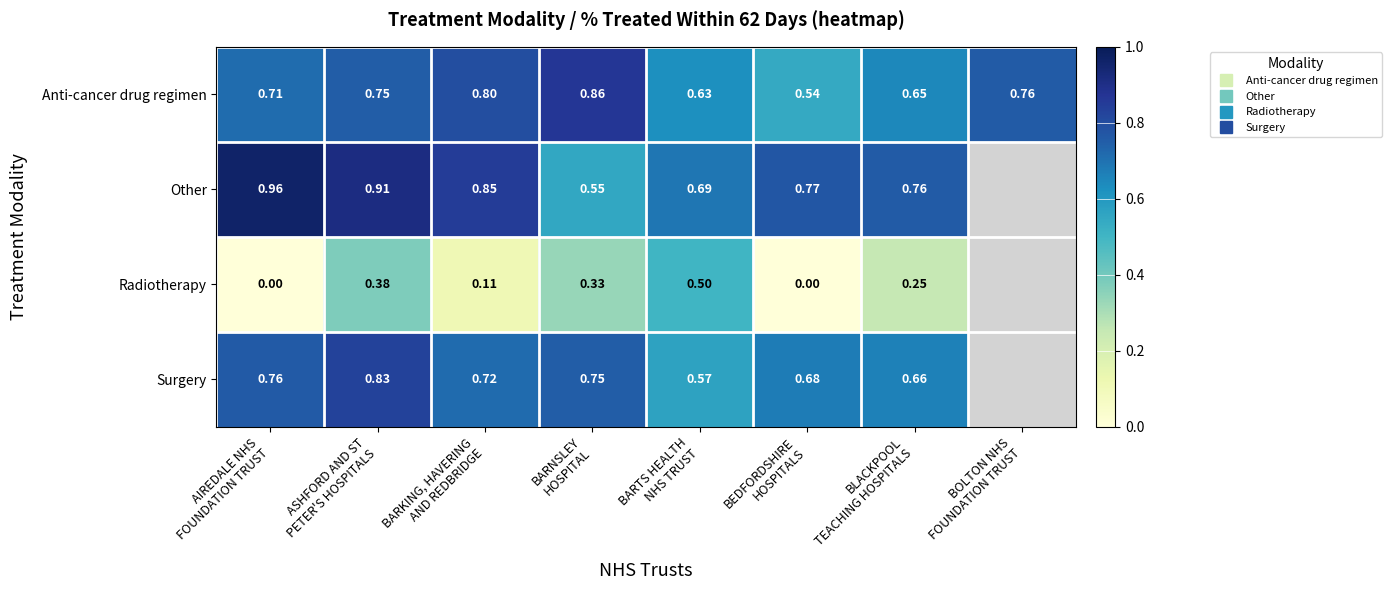

What is the highest value of the Radiotherapy series?

0.5